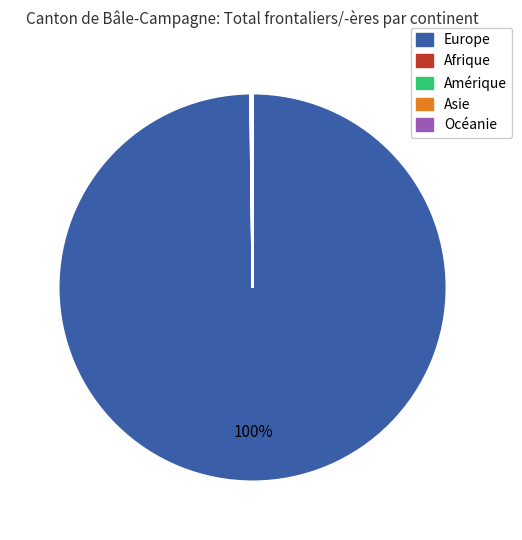

To the nearest percent, what portion does Europe represent?

100%